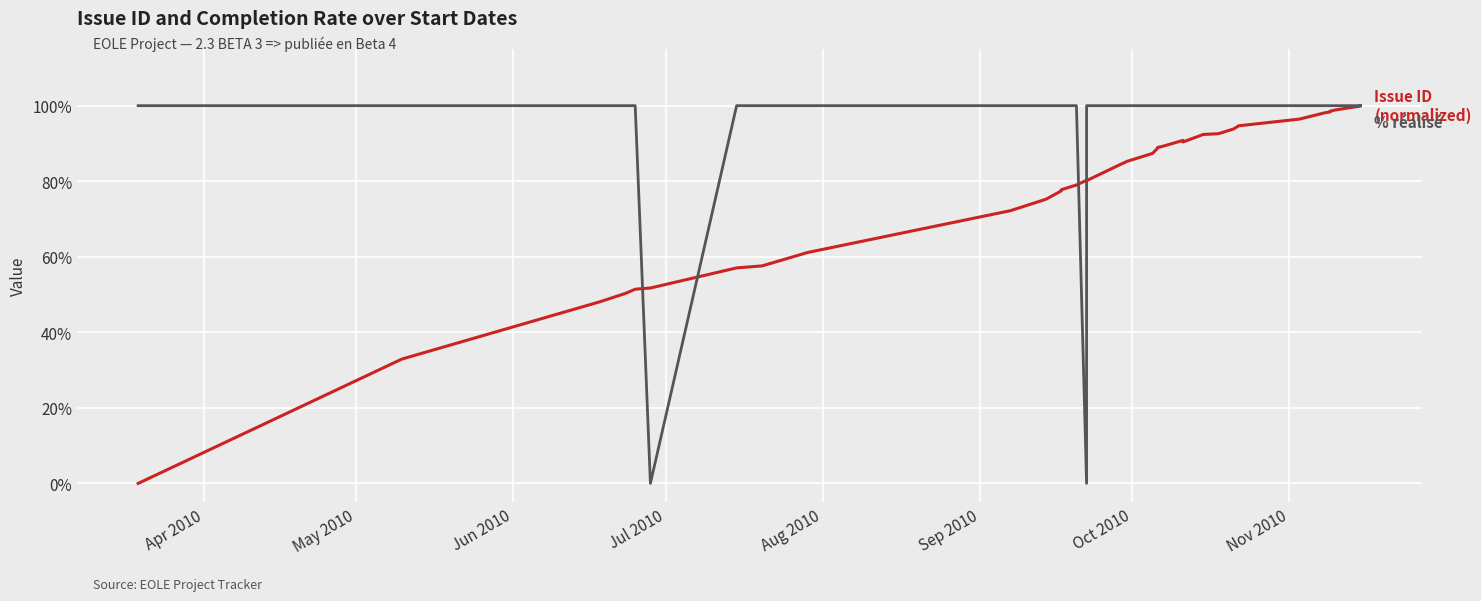

Does the chart display data point markers on the line(s)?

No